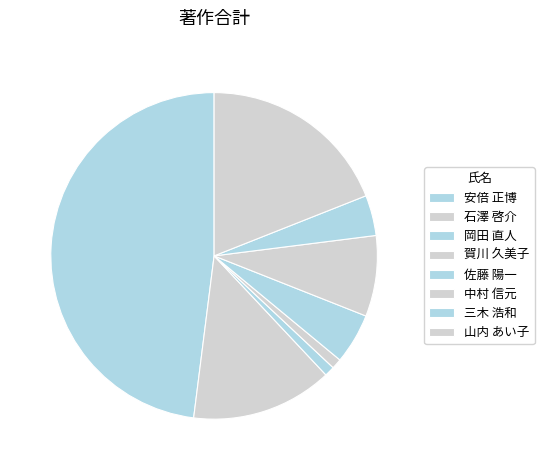

How many slices are in this pie chart?

8